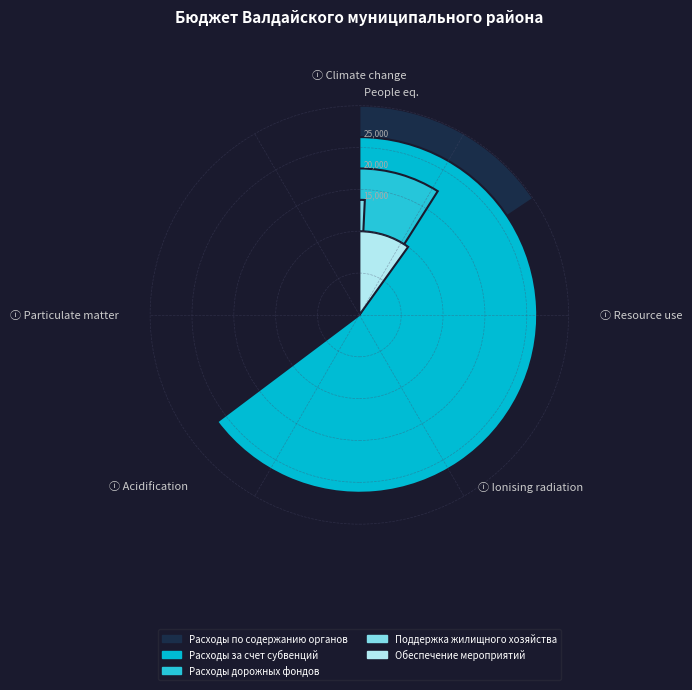

What is the smallest slice in the pie chart?

Поддержка жилищного хозяйства